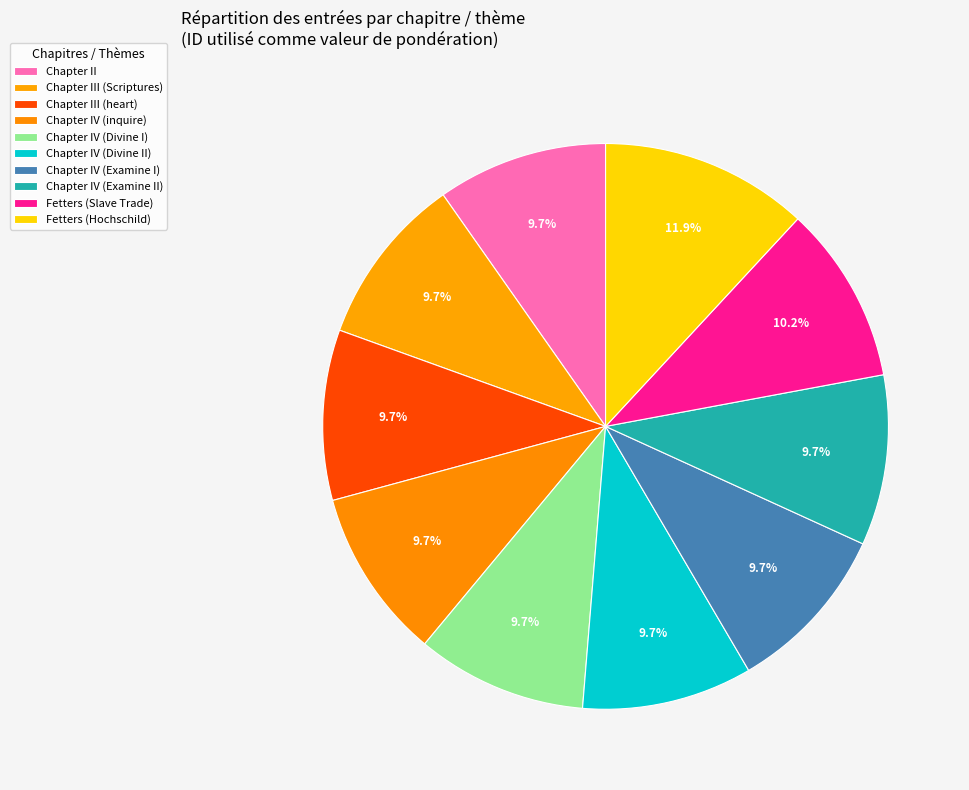

Count the number of slices in the pie.

10